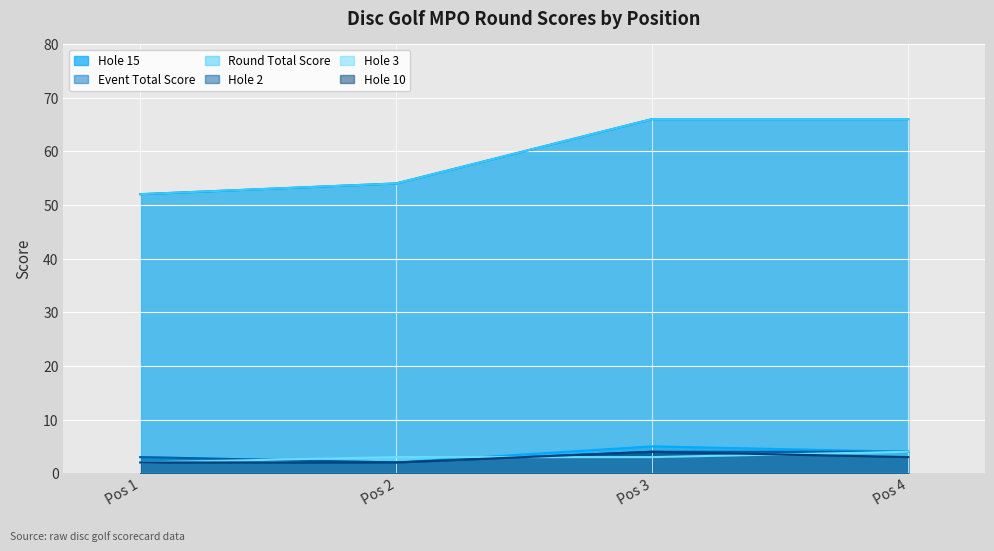

What is the difference between the round_total_score values at Pos 2 and Pos 1?

2